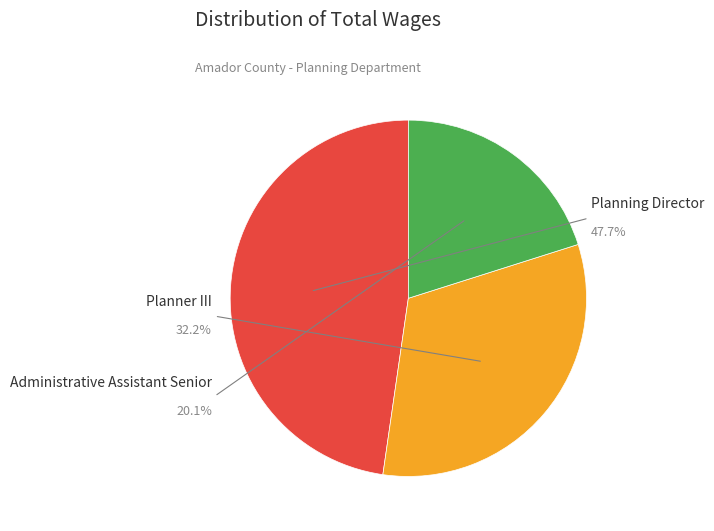

Which slice is the smallest?

Administrative Assistant Senior